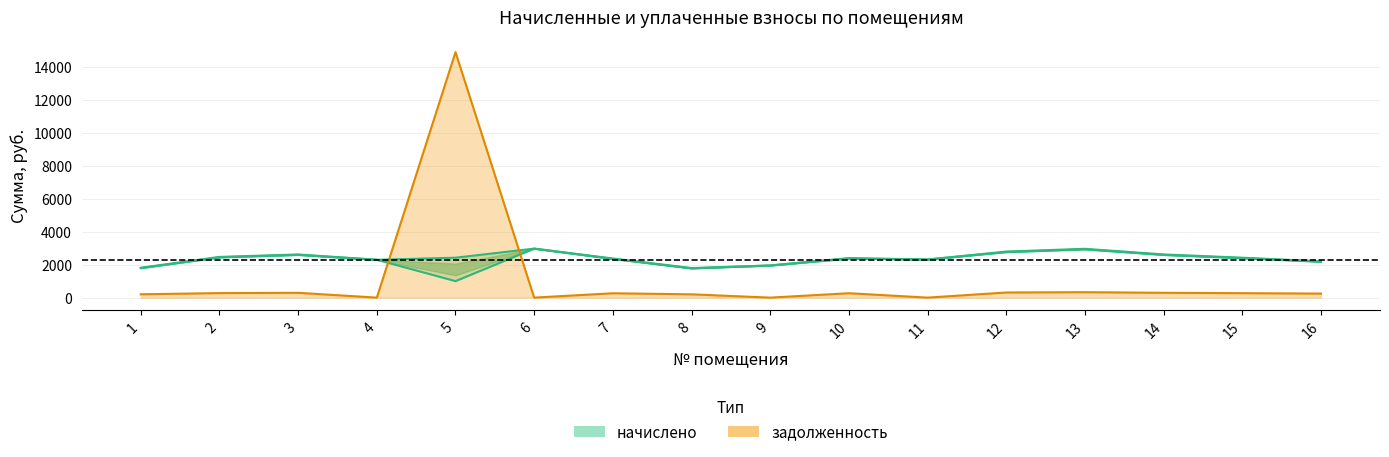

How many categories are shown in the chart?

16